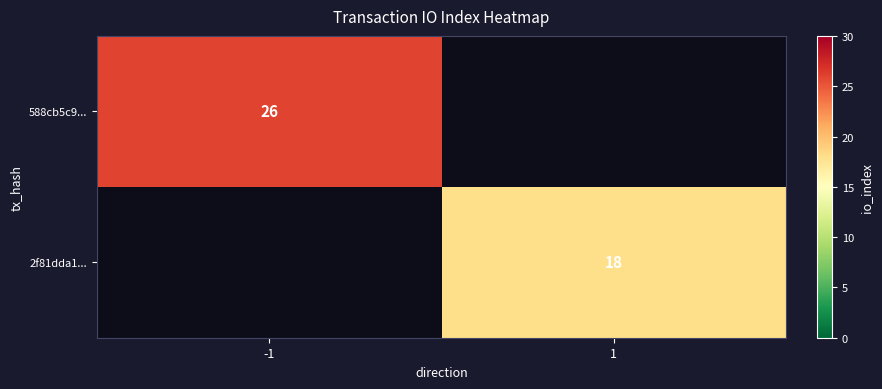

True or false: 2f81dda1... has a value of 12 at 1.

False